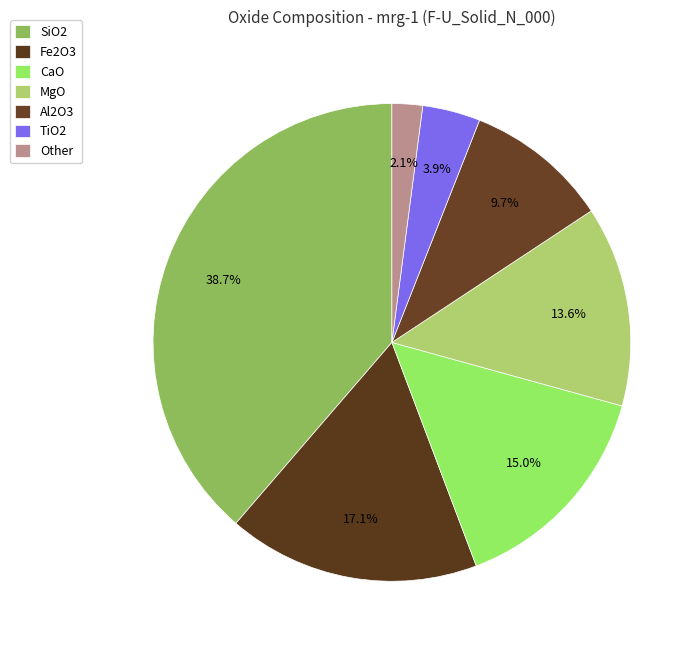

How many slices are in this pie chart?

7